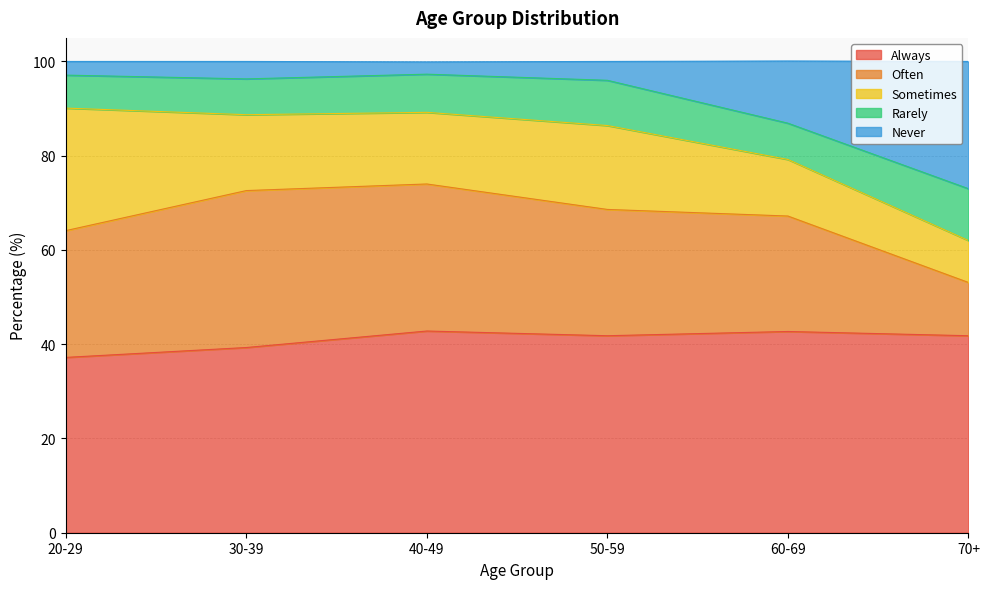

What is the label of the 4th point from the left?

50-59